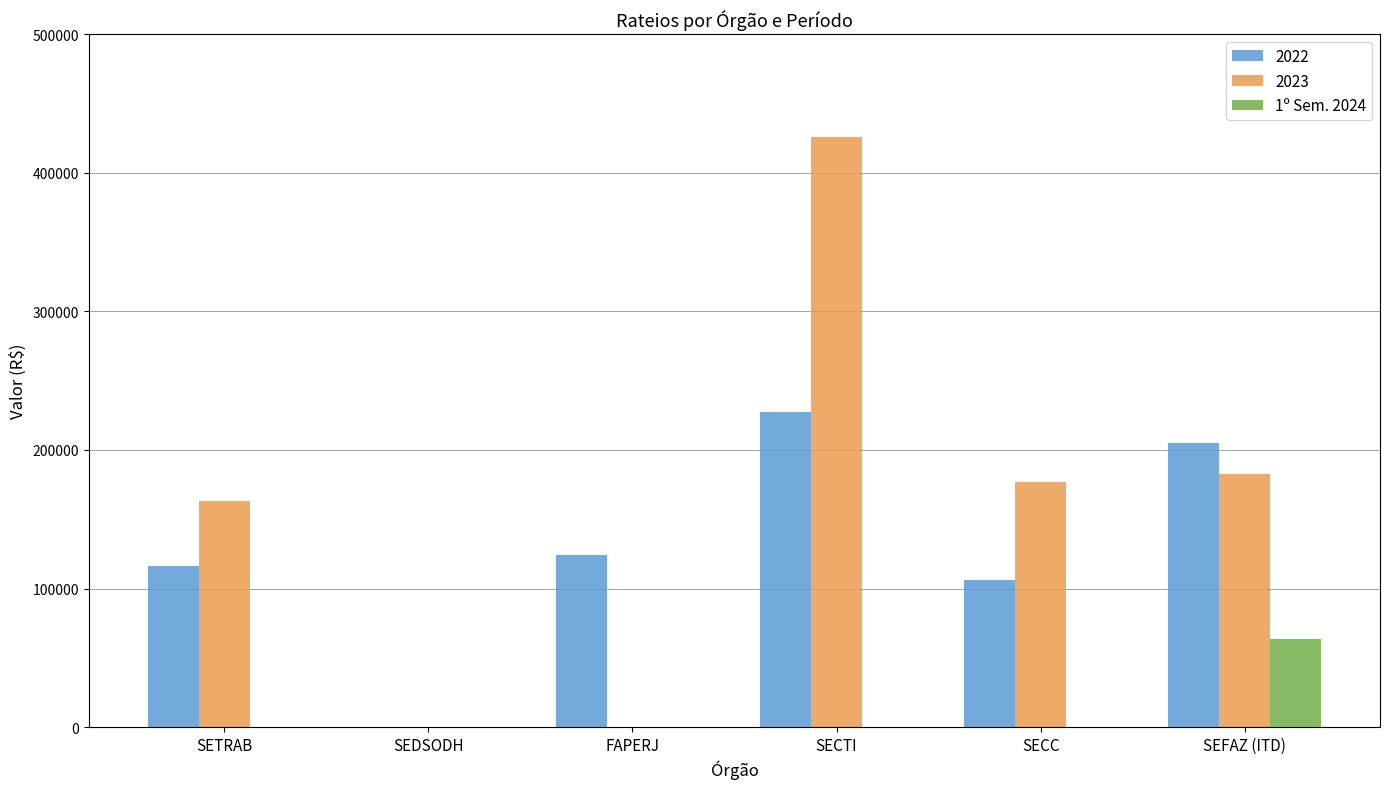

Between SEDSODH and FAPERJ, which series saw the biggest shift?

2022